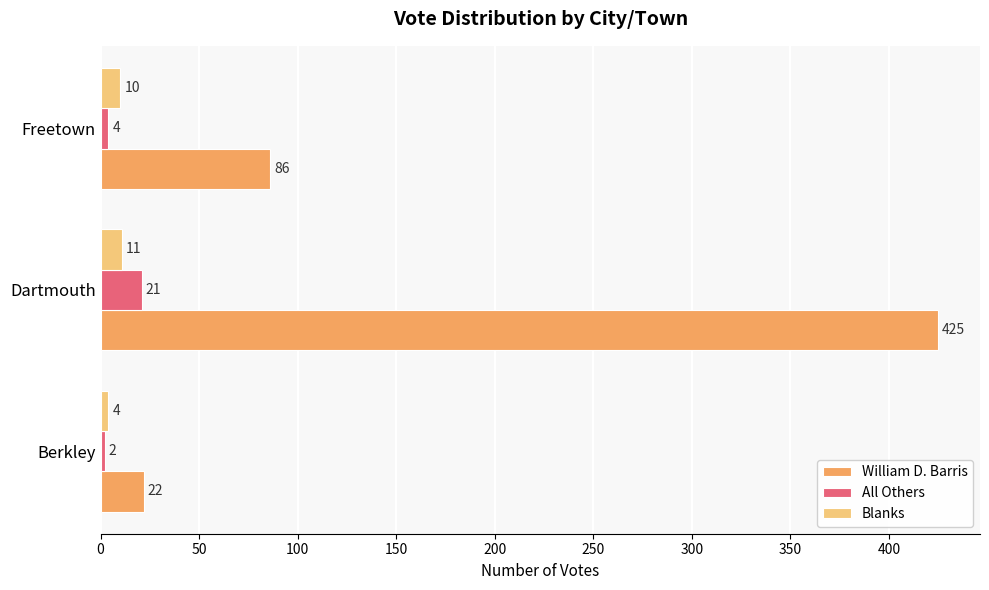

Rank the series by their maximum value, from highest to lowest.

William D. Barris, All Others, Blanks